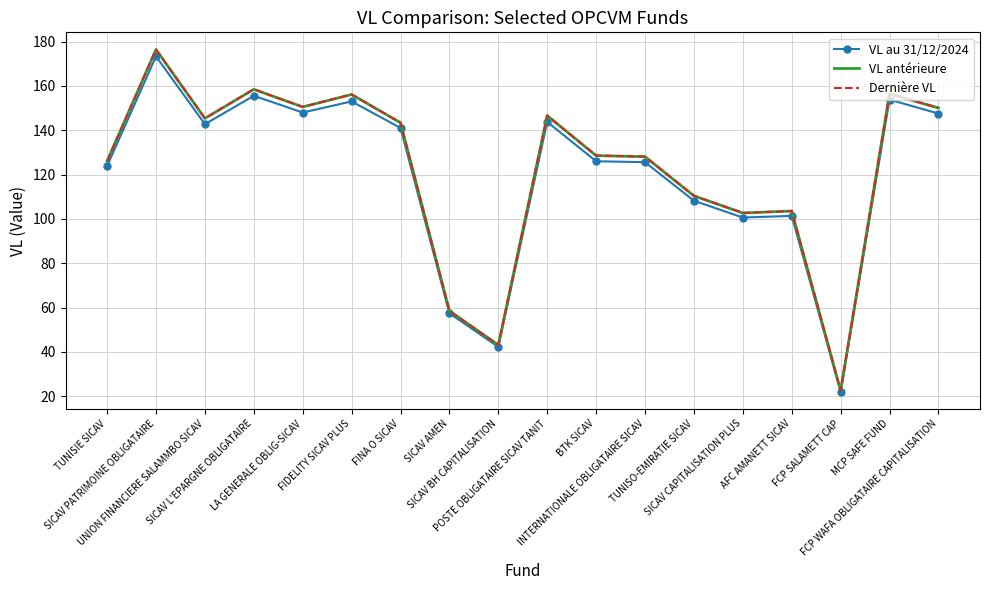

What is the maximum value shown in the chart?

176.4